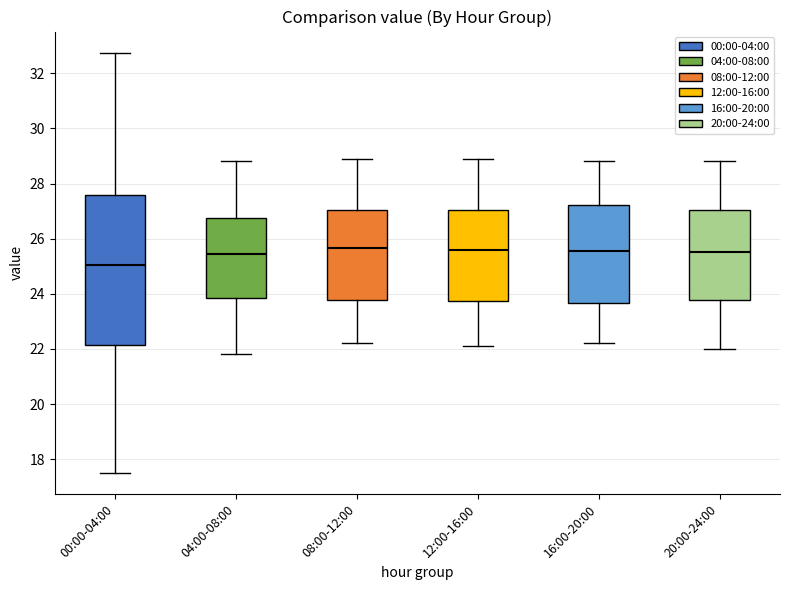

Where is the upper edge of the box for 08:00-12:00 on the y-axis? The values are not printed on the chart, so give them approximately, as read against the axis.

27.0